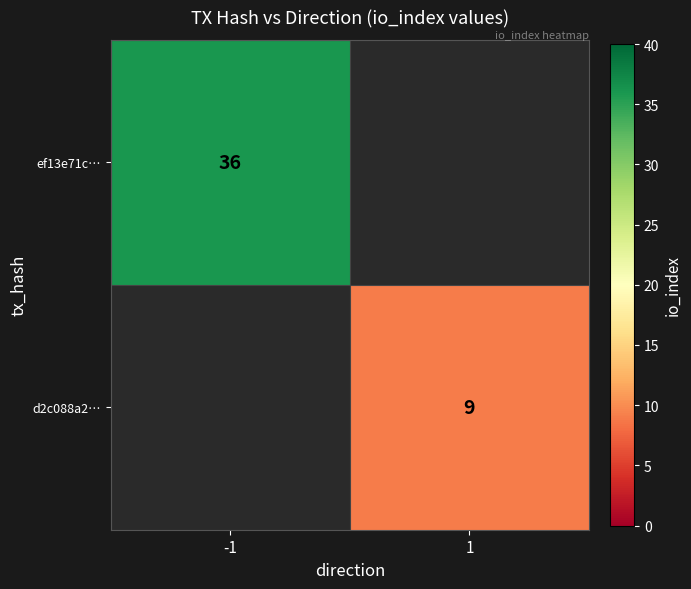

True or false: d2c088a2… has a value of 3 at 1.

False